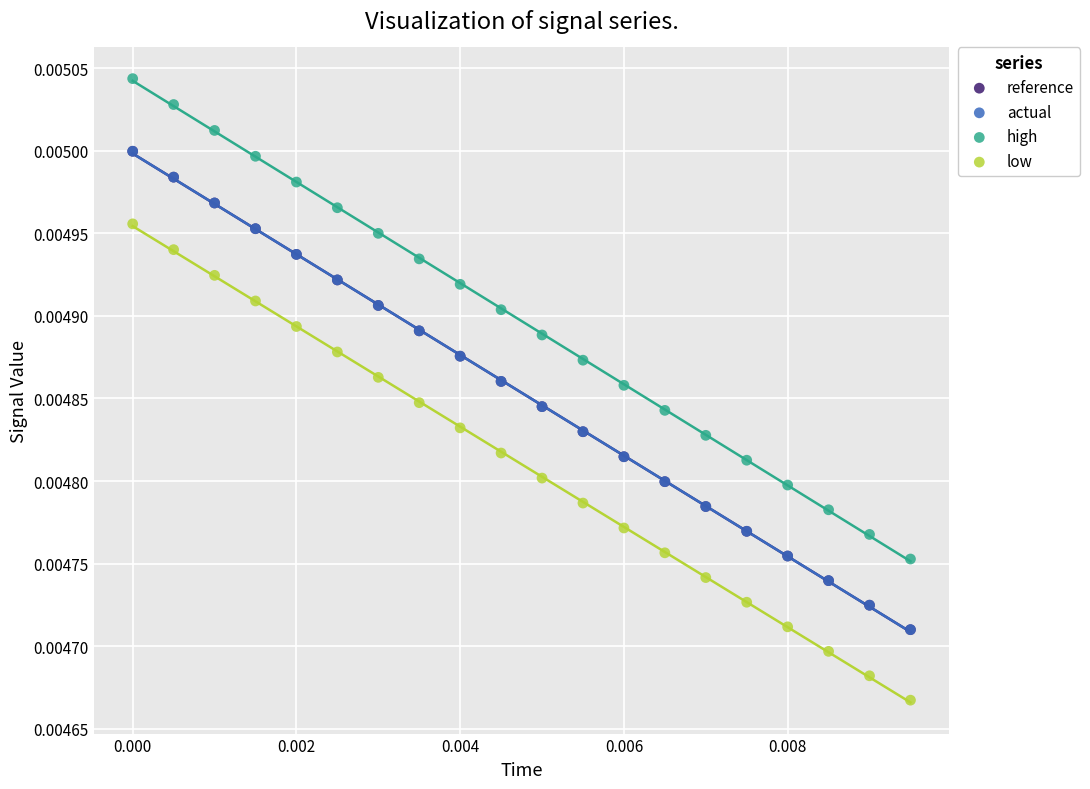

Which series contains the highest Y value?

high